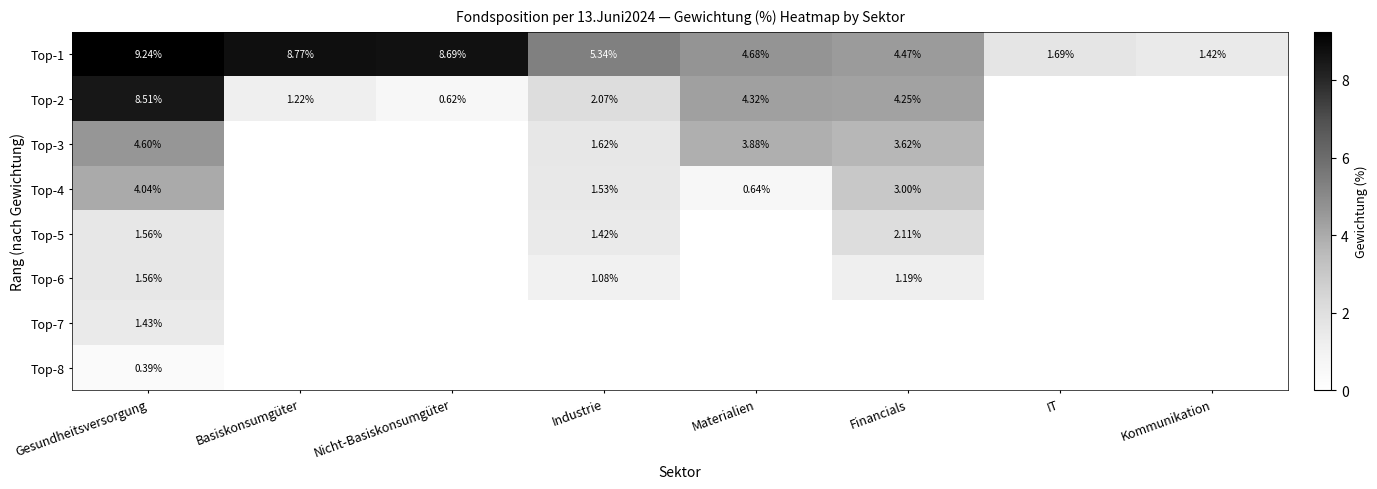

Which category has the lowest value in the Top-1 series?

Kommunikation